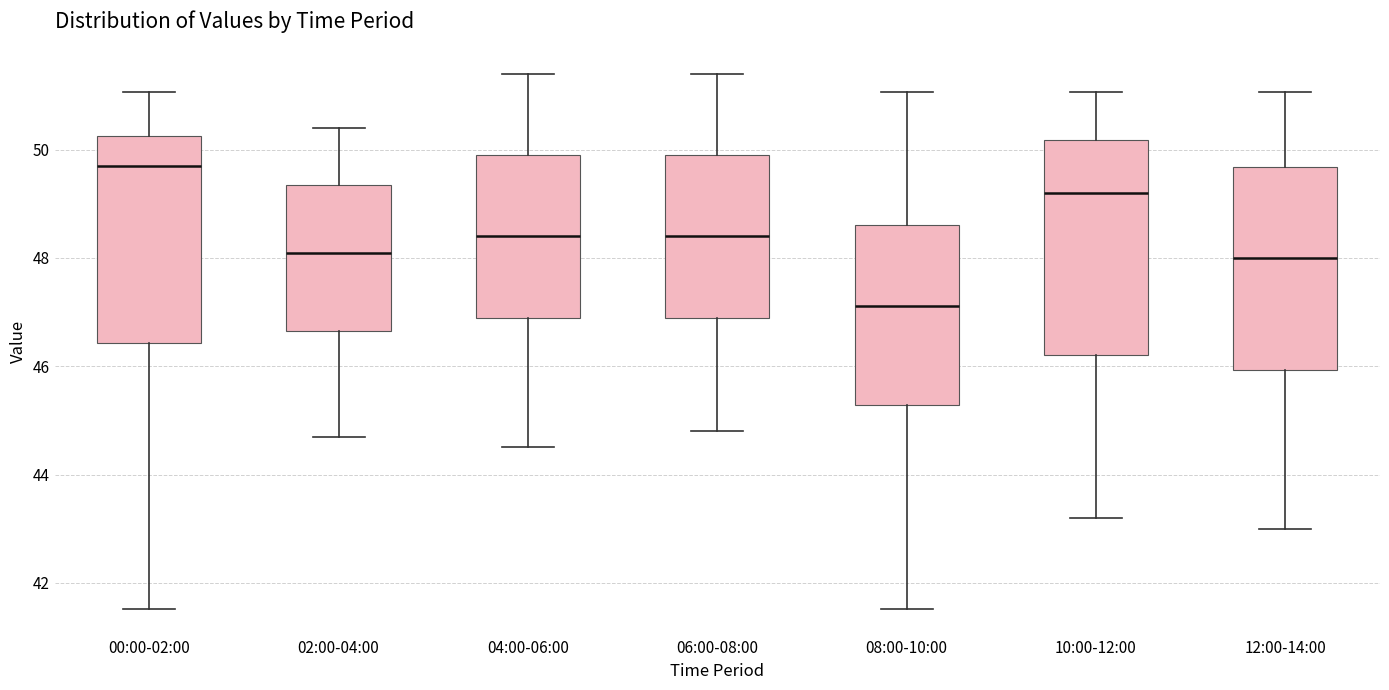

Where does the upper whisker of the box for 04:00-06:00 end on the y-axis? The values are not printed on the chart, so give them approximately, as read against the axis.

51.4